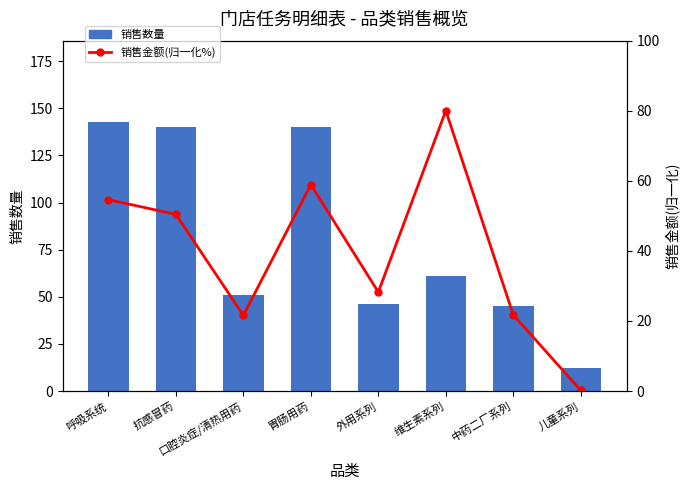

What are all the series names shown in the legend?

销售数量, 销售金额(归一化%)